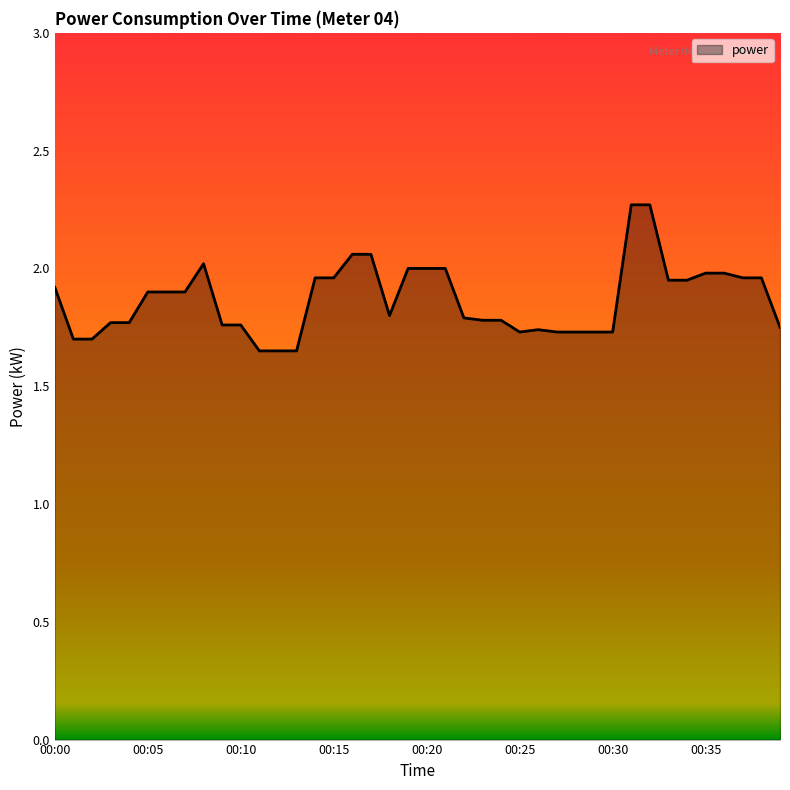

What is the maximum value shown in the chart?

2.3